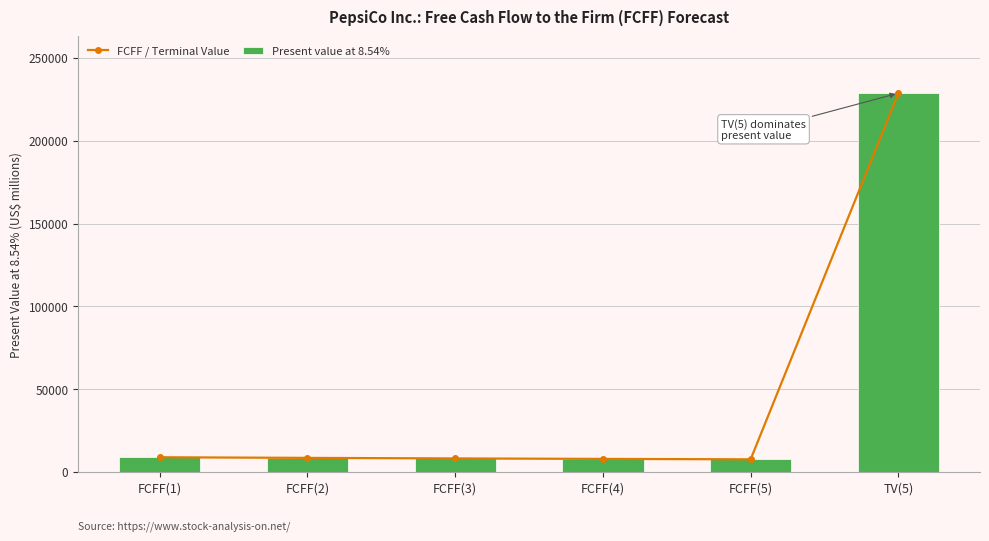

What is the value of the Present value at 8.54% bar at the 3rd from the left?

8127